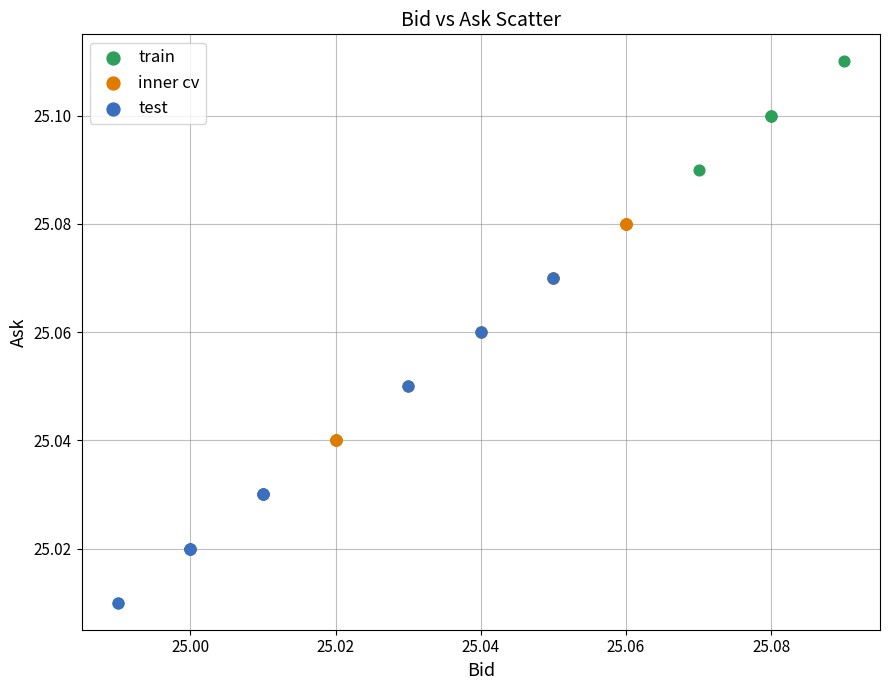

Which series reaches the maximum Y coordinate?

train